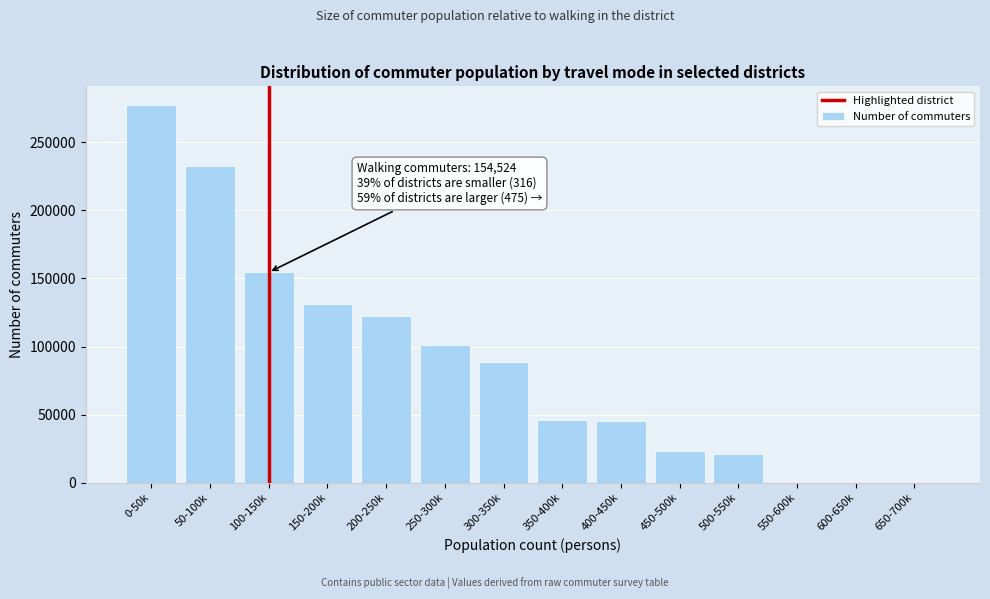

At which label is the value closest to 138647?

150-200k